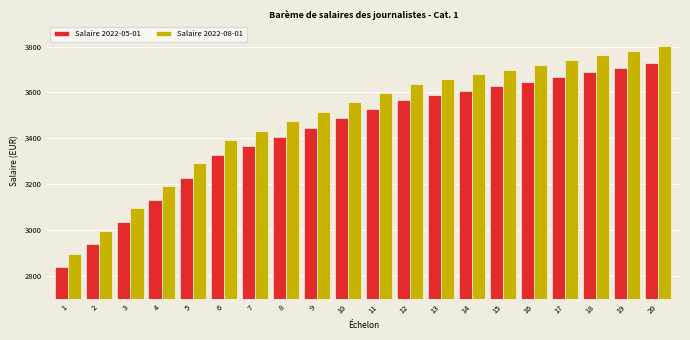

What value does the Salaire 2022-08-01 series have at 6?

3391.6